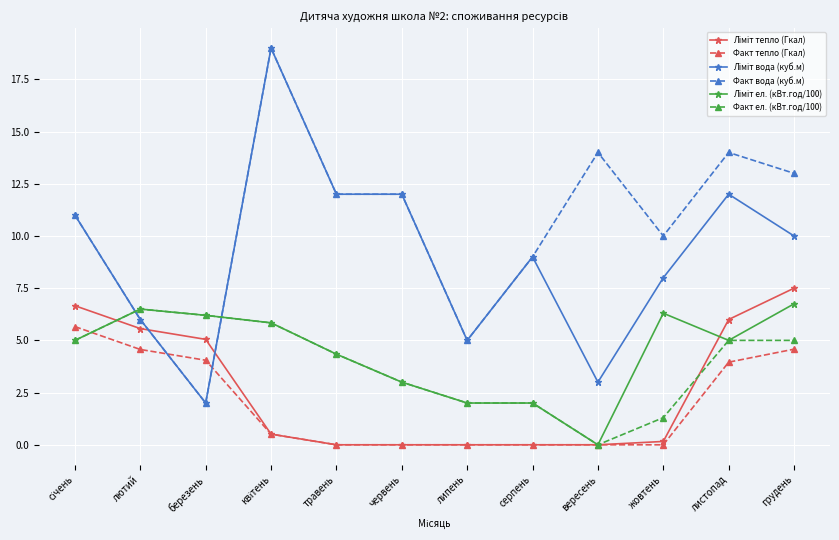

How many distinct data groups are displayed?

6